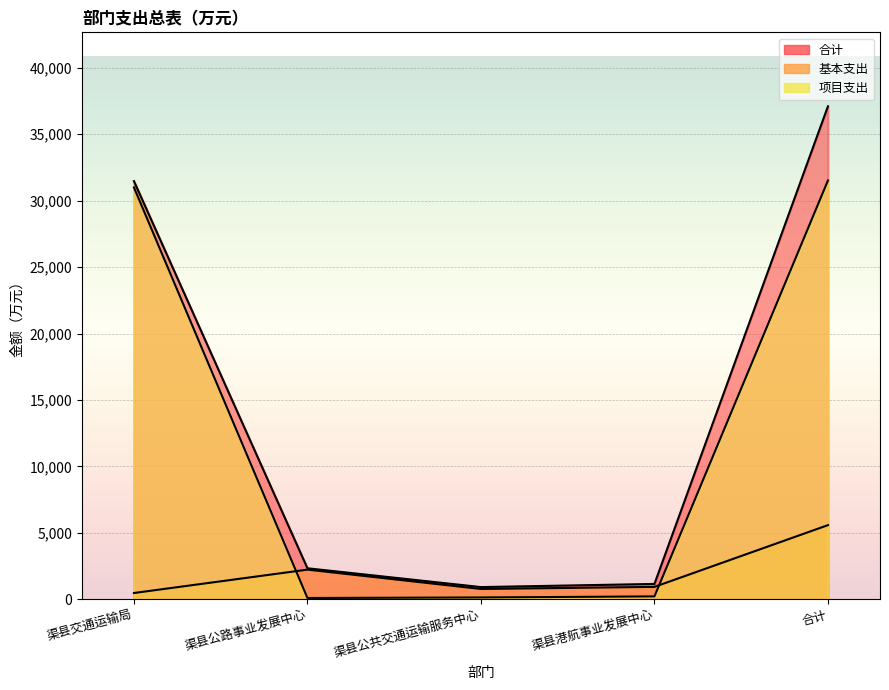

What is the value of the 合计 point at the 2nd from the left?

2337.3